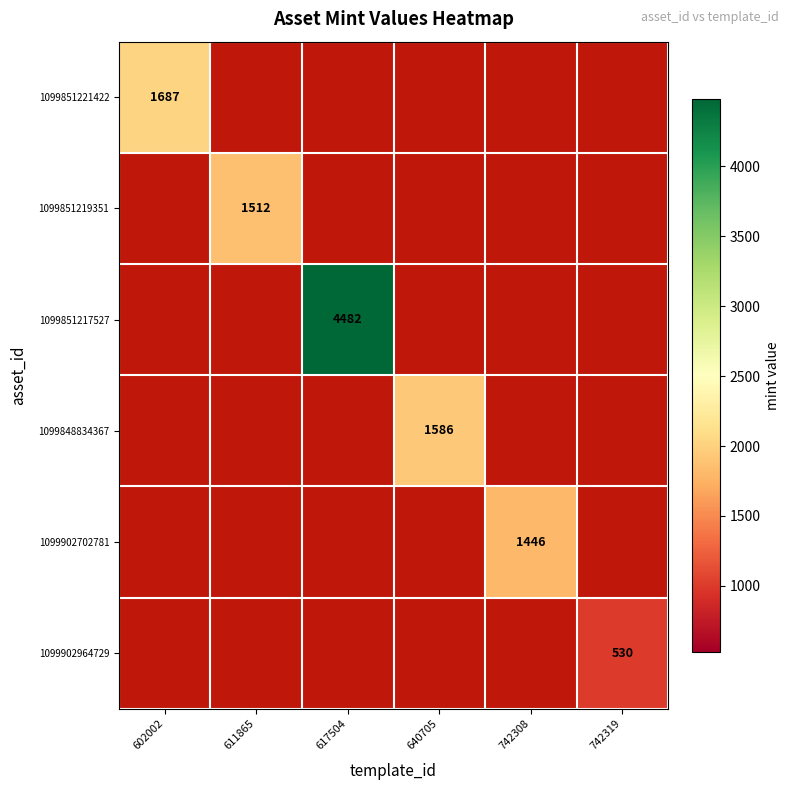

At which category is the sum across all series the highest?

617504